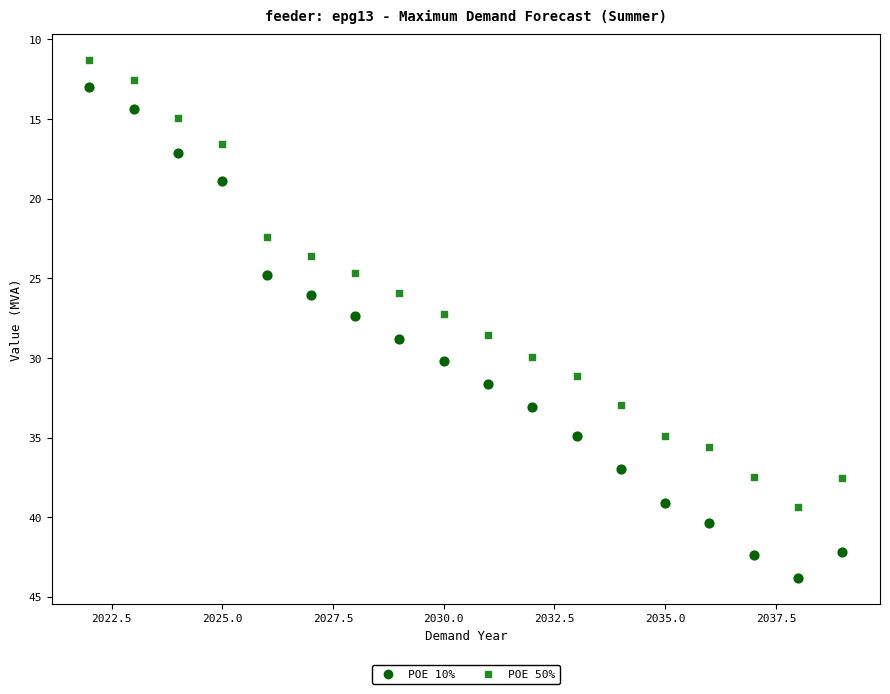

Across all data points, what is the range of X values (max minus min)?

17.0